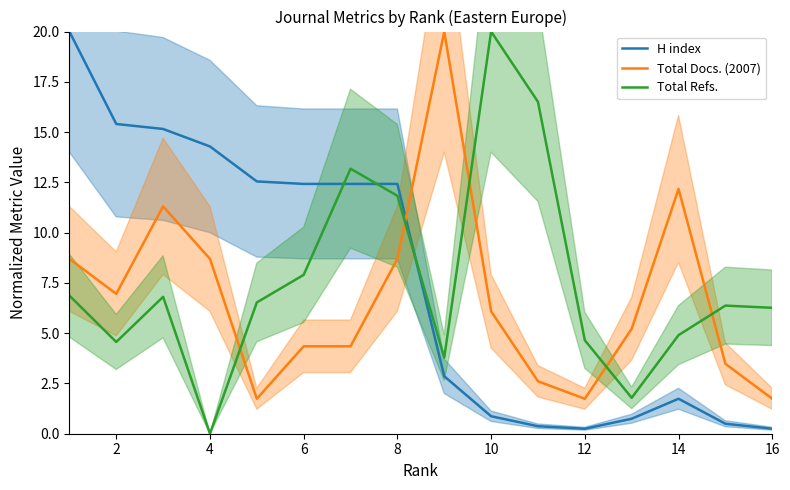

True or false: Total Docs. (2007) and Total Refs. cross at least once.

True